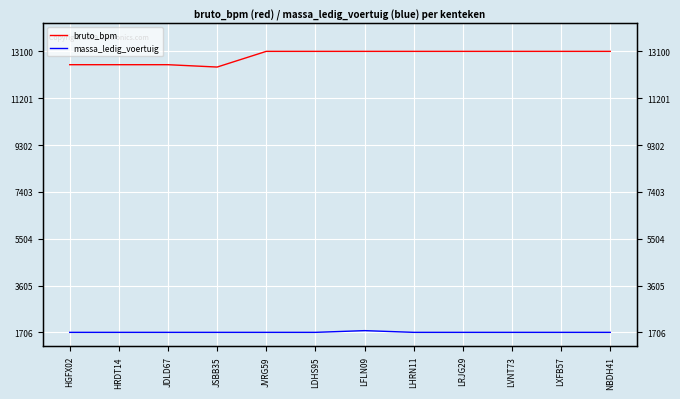

True or false: bruto_bpm and massa_ledig_voertuig cross at least once.

False